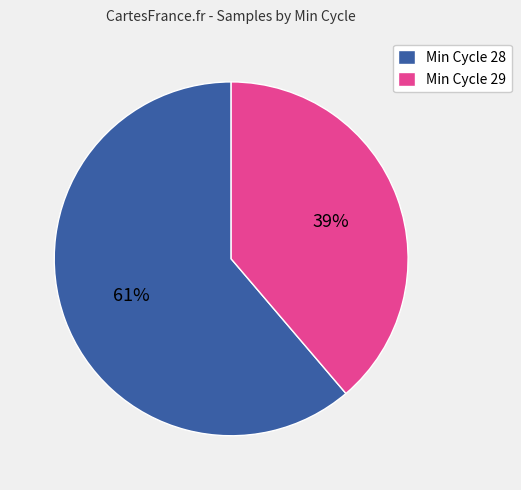

Does Min Cycle 29 represent more than half of the total?

No